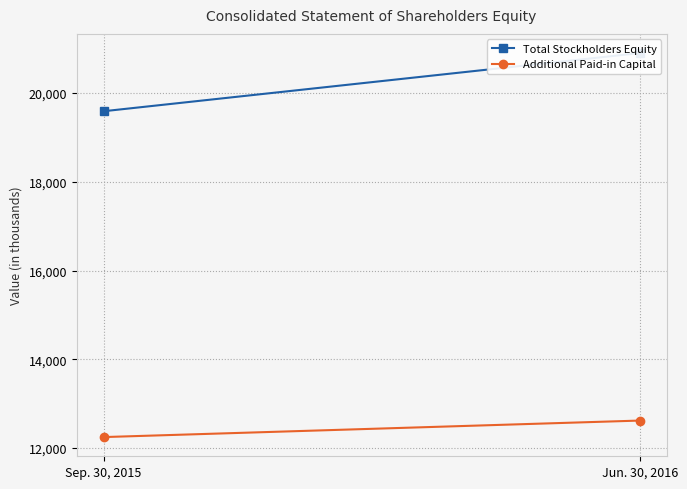

Read the Total Stockholders Equity value at Sep. 30, 2015, to the nearest 10.

19590